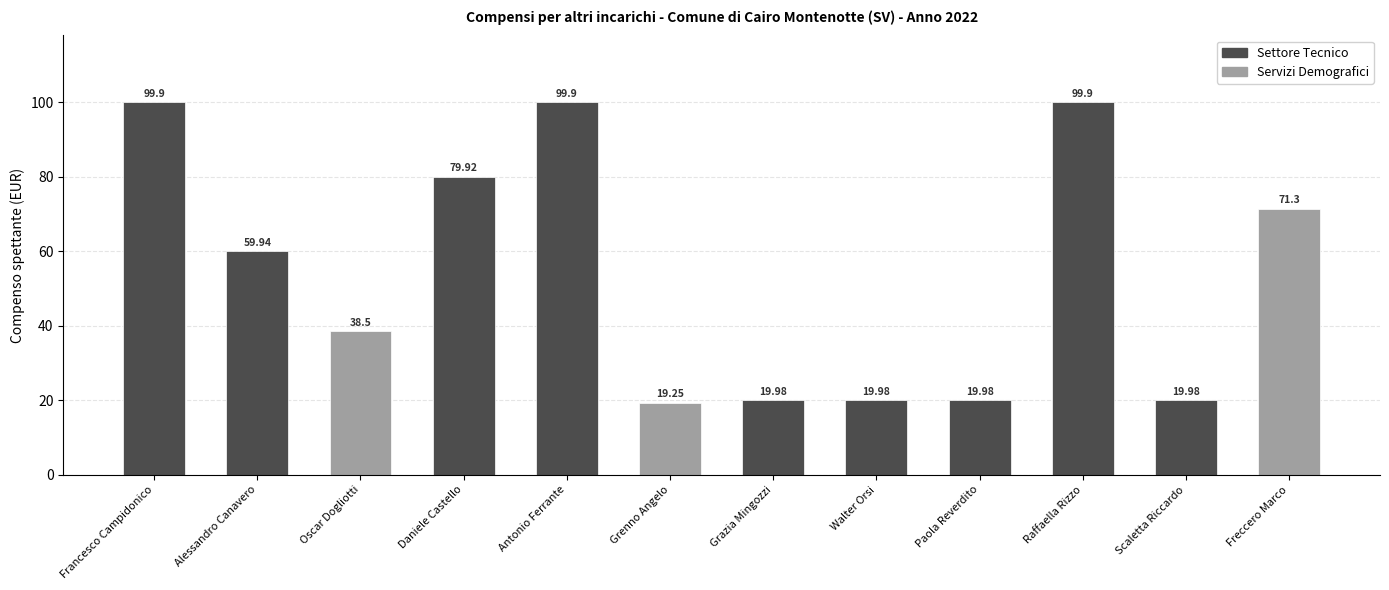

What is the sum of all values?

648.5